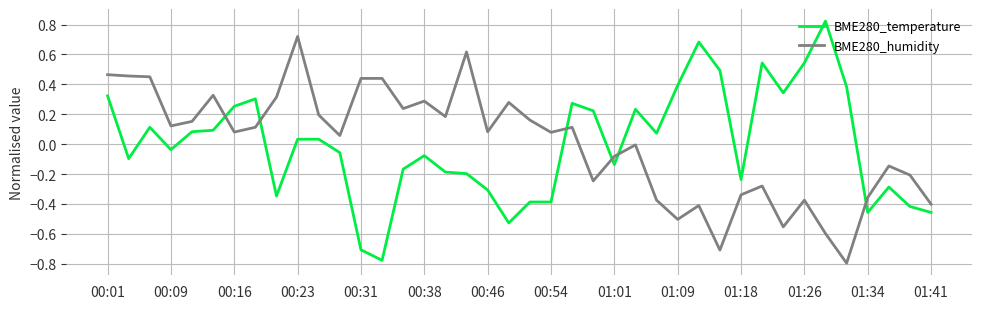

True or false: BME280_humidity and BME280_temperature intersect in this chart.

True